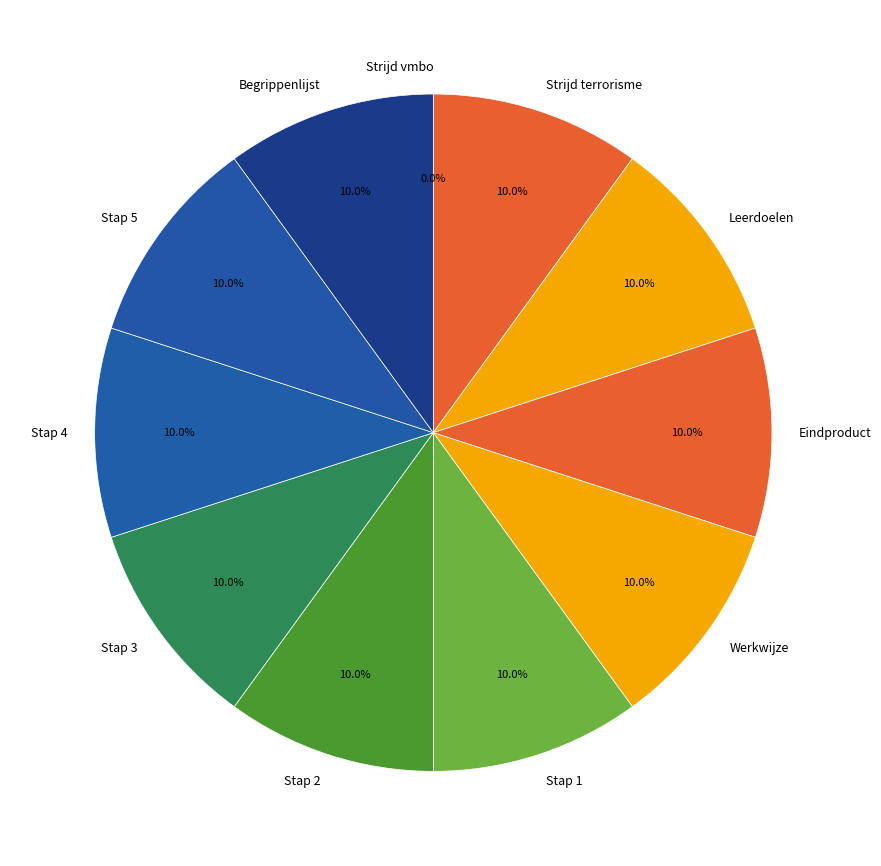

Count the number of slices in the pie.

11